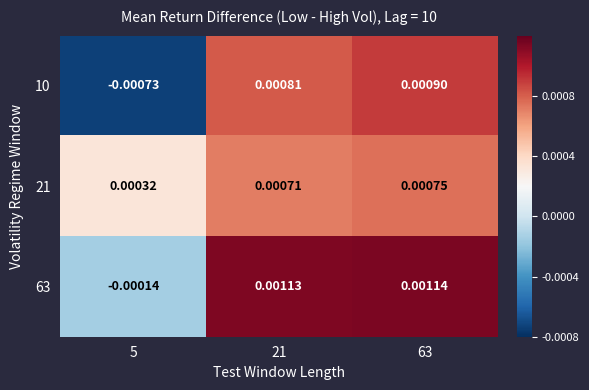

List the series in order of their overall mean, highest first.

63, 21, 10